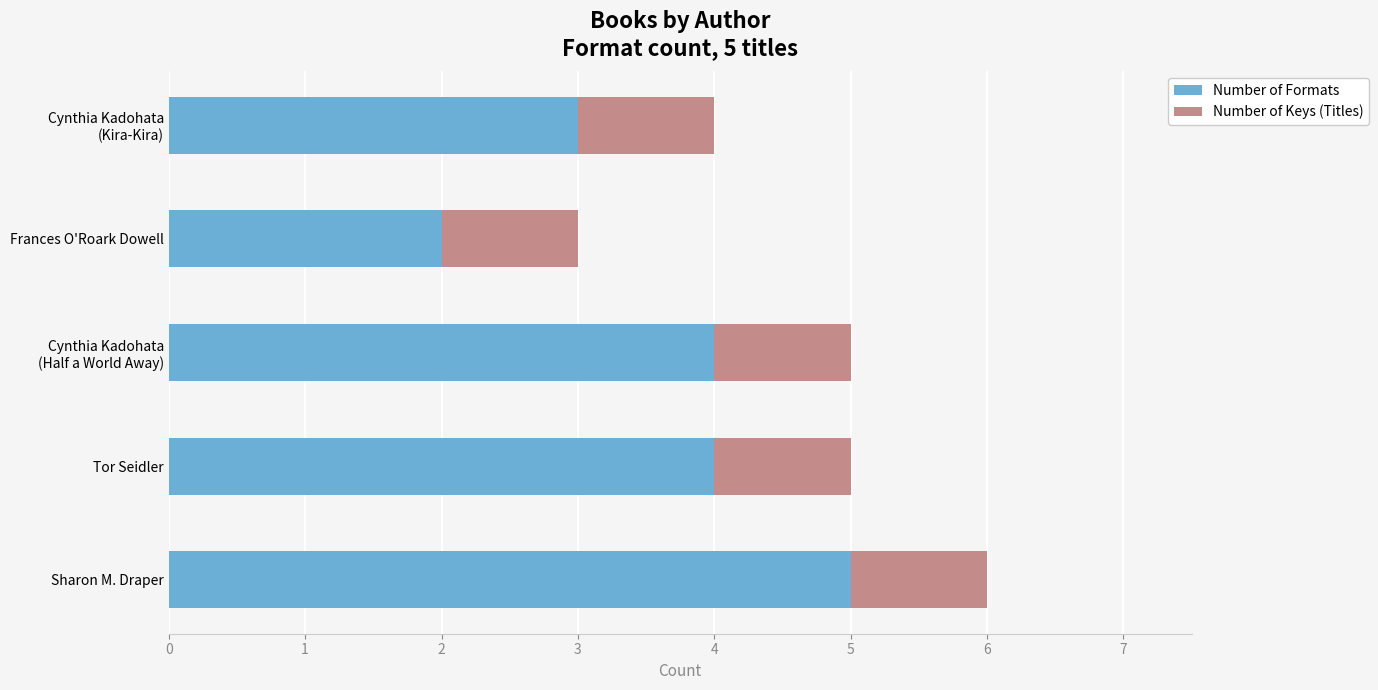

At which category is the sum across all series the highest?

Sharon M. Draper